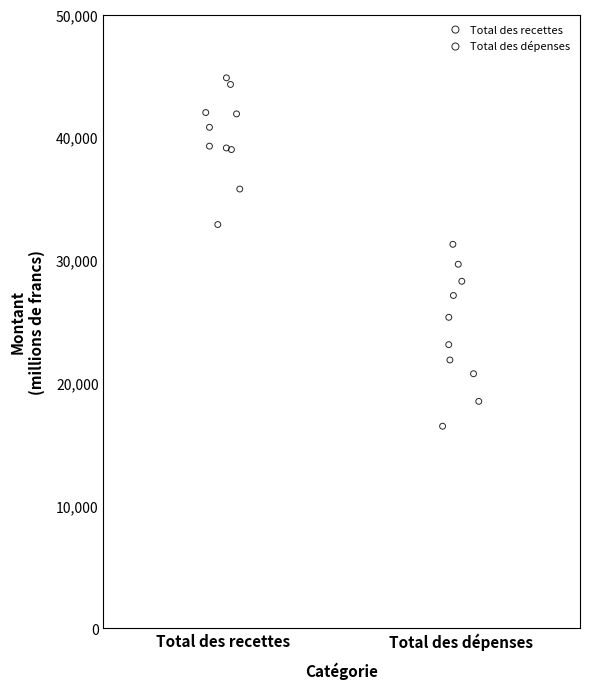

Which series reaches the maximum Y coordinate?

Total des recettes